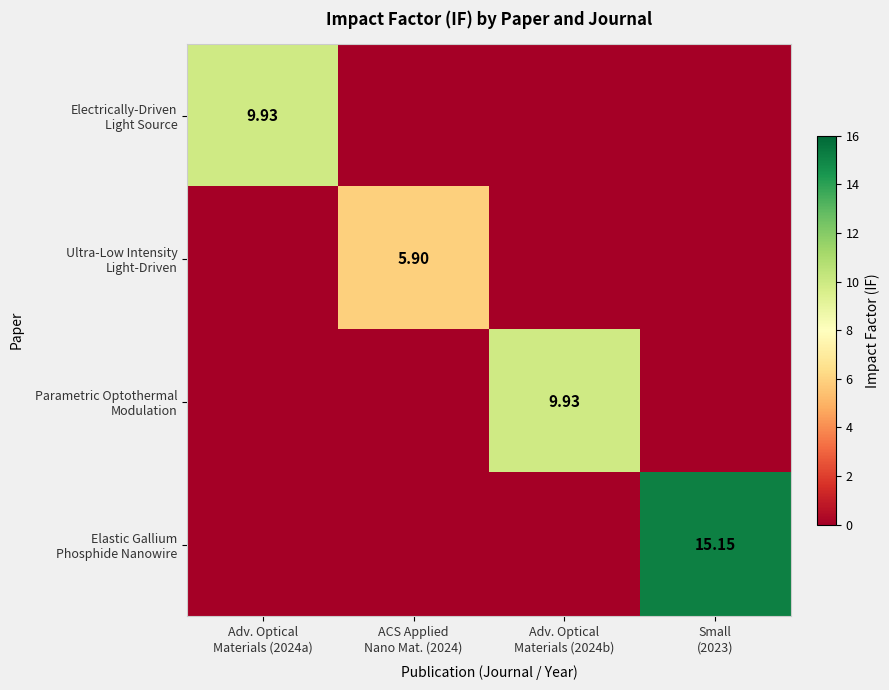

What is the spread (max minus min) of values at Small
(2023)?

15.2